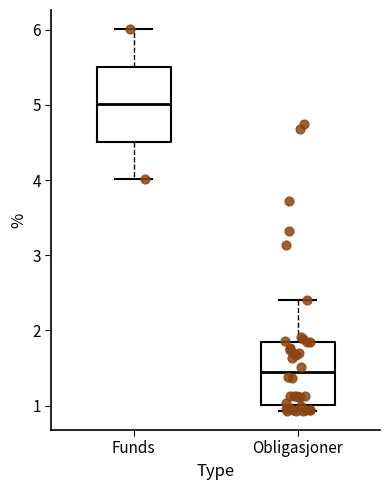

Where is the lower edge of the box for Funds on the y-axis? The values are not printed on the chart, so give them approximately, as read against the axis.

4.5